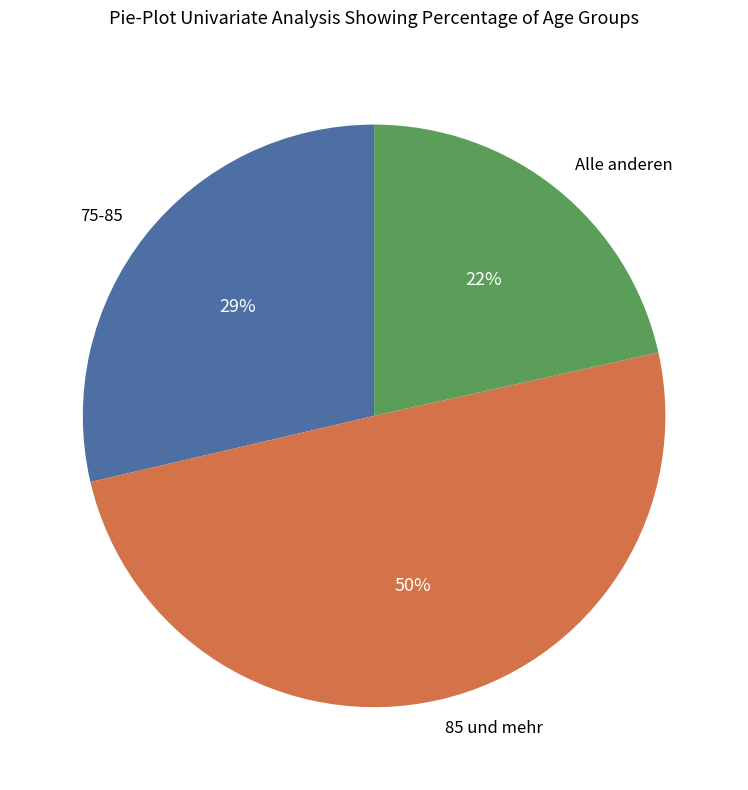

Does Alle anderen account for over 50% of the chart?

No